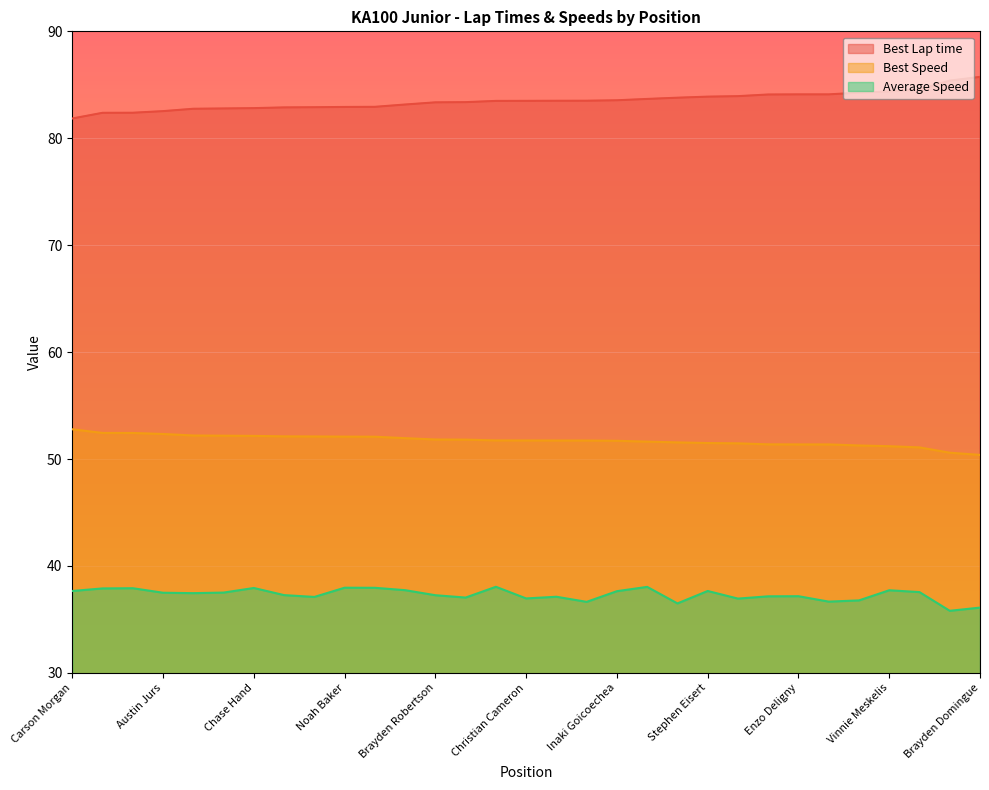

The value of Best Speed at Emma Kate Scarbrough is 80.6. True or false?

False